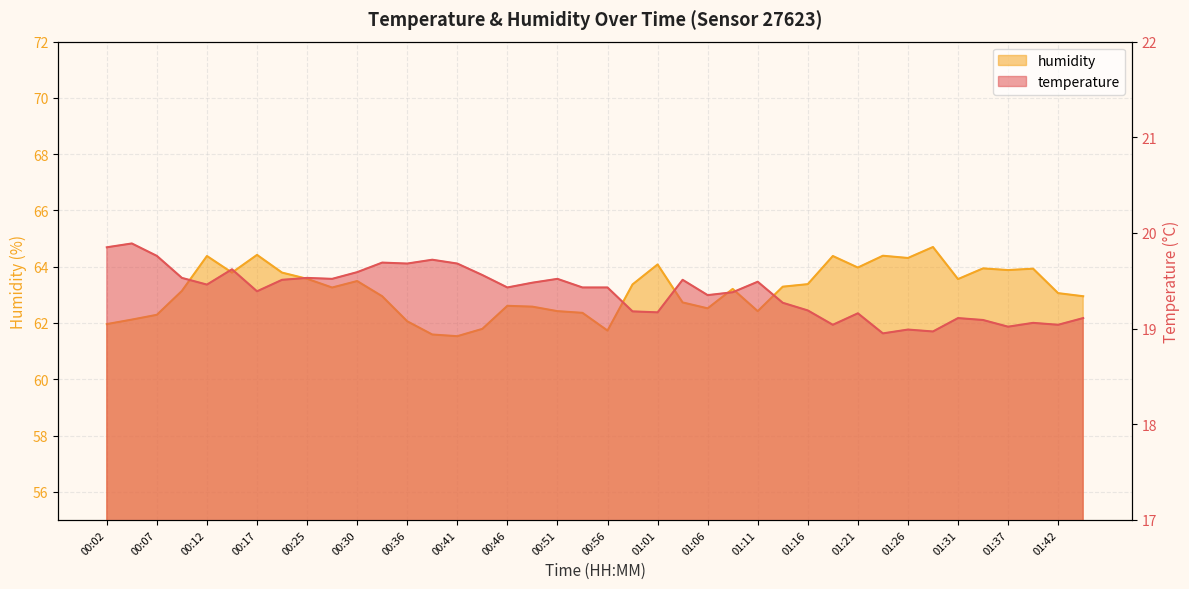

What is the highest value of the temperature series?

19.9